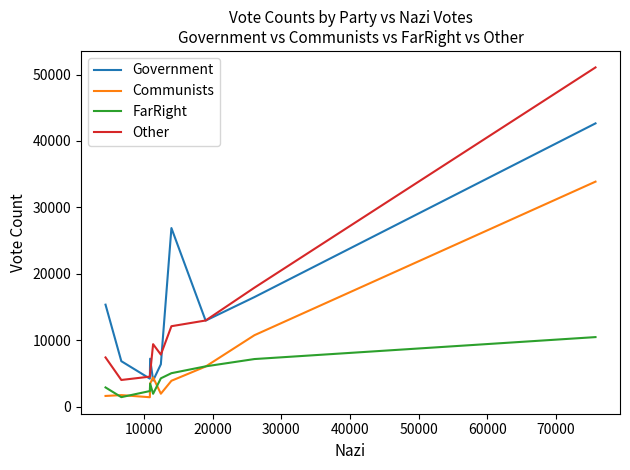

Rank the series by their maximum value, from highest to lowest.

Other, Government, Communists, FarRight